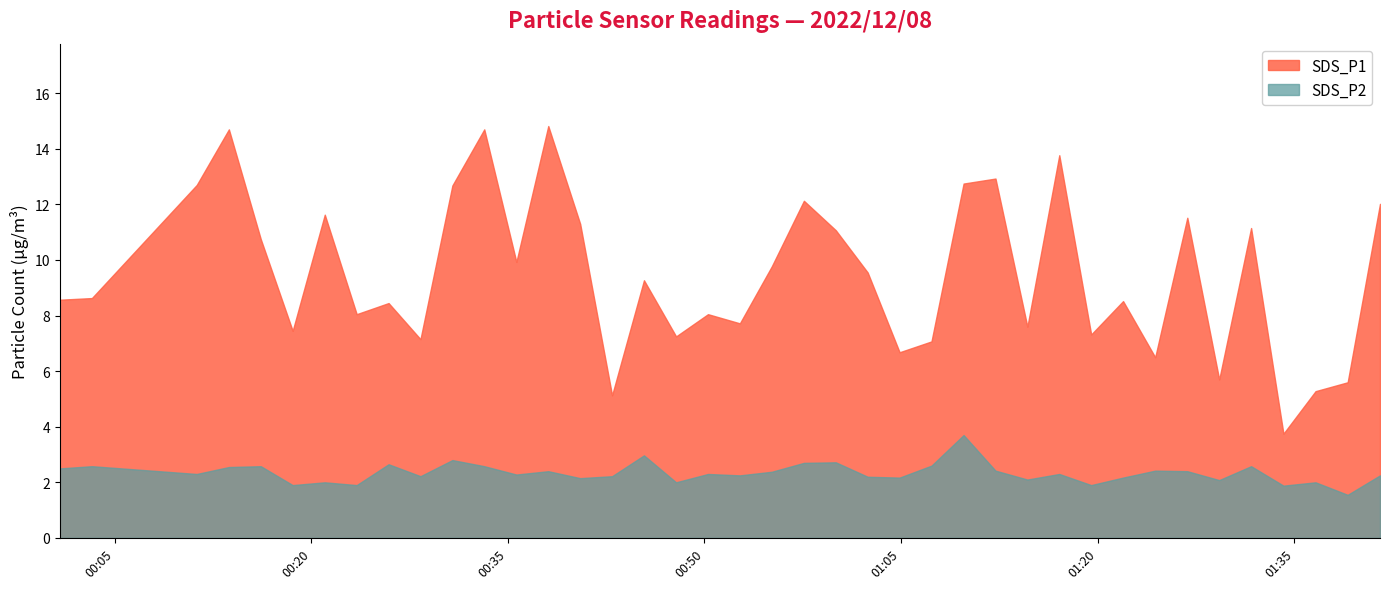

Reading left to right, extract all data points from this chart.

SDS_P2: 2022/12/08 00:00:49=2.5	2022/12/08 00:03:16=2.6	2022/12/08 00:11:16=2.3	2022/12/08 00:13:43=2.5	2022/12/08 00:16:09=2.6	2022/12/08 00:18:35=1.9	2022/12/08 00:21:02=2.0	2022/12/08 00:23:28=1.9	2022/12/08 00:25:54=2.6	2022/12/08 00:28:20=2.2	2022/12/08 00:30:46=2.8	2022/12/08 00:33:12=2.6	2022/12/08 00:35:39=2.3	2022/12/08 00:38:05=2.4	2022/12/08 00:40:31=2.1	2022/12/08 00:42:57=2.2	2022/12/08 00:45:23=3.0	2022/12/08 00:47:50=2.0	2022/12/08 00:50:16=2.3	2022/12/08 00:52:42=2.2	2022/12/08 00:55:08=2.4	2022/12/08 00:57:35=2.7	2022/12/08 01:00:01=2.7	2022/12/08 01:02:27=2.2	2022/12/08 01:04:53=2.2	2022/12/08 01:07:19=2.6	2022/12/08 01:09:46=3.7	2022/12/08 01:12:12=2.4	2022/12/08 01:14:38=2.1	2022/12/08 01:17:04=2.3	2022/12/08 01:19:30=1.9	2022/12/08 01:21:56=2.2	2022/12/08 01:24:23=2.4	2022/12/08 01:26:50=2.4	2022/12/08 01:29:16=2.1	2022/12/08 01:31:42=2.6	2022/12/08 01:34:10=1.9	2022/12/08 01:36:37=2.0	2022/12/08 01:39:04=1.6	2022/12/08 01:41:32=2.2
SDS_P1: 2022/12/08 00:00:49=8.6	2022/12/08 00:03:16=8.6	2022/12/08 00:11:16=12.7	2022/12/08 00:13:43=14.7	2022/12/08 00:16:09=10.8	2022/12/08 00:18:35=7.5	2022/12/08 00:21:02=11.6	2022/12/08 00:23:28=8.1	2022/12/08 00:25:54=8.4	2022/12/08 00:28:20=7.2	2022/12/08 00:30:46=12.7	2022/12/08 00:33:12=14.7	2022/12/08 00:35:39=9.9	2022/12/08 00:38:05=14.8	2022/12/08 00:40:31=11.3	2022/12/08 00:42:57=5.1	2022/12/08 00:45:23=9.3	2022/12/08 00:47:50=7.2	2022/12/08 00:50:16=8.1	2022/12/08 00:52:42=7.7	2022/12/08 00:55:08=9.8	2022/12/08 00:57:35=12.1	2022/12/08 01:00:01=11.1	2022/12/08 01:02:27=9.6	2022/12/08 01:04:53=6.7	2022/12/08 01:07:19=7.1	2022/12/08 01:09:46=12.8	2022/12/08 01:12:12=12.9	2022/12/08 01:14:38=7.6	2022/12/08 01:17:04=13.8	2022/12/08 01:19:30=7.3	2022/12/08 01:21:56=8.5	2022/12/08 01:24:23=6.5	2022/12/08 01:26:50=11.5	2022/12/08 01:29:16=5.7	2022/12/08 01:31:42=11.2	2022/12/08 01:34:10=3.8	2022/12/08 01:36:37=5.3	2022/12/08 01:39:04=5.6	2022/12/08 01:41:32=12.0